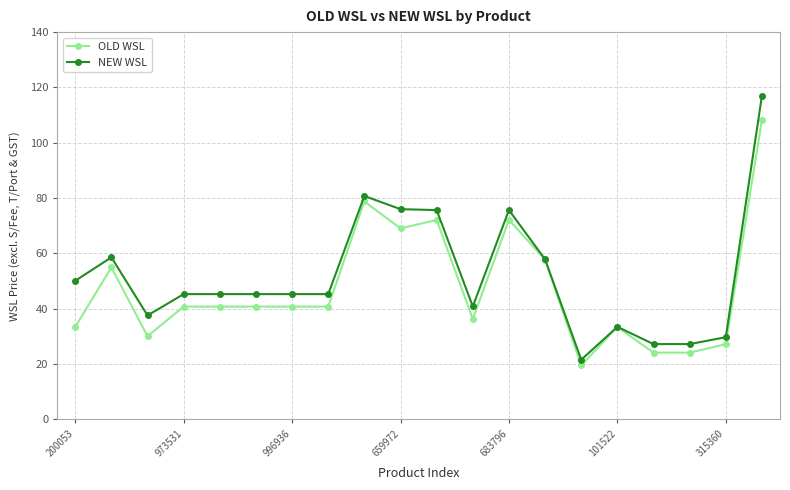

What is the minimum value for OLD WSL?

19.5